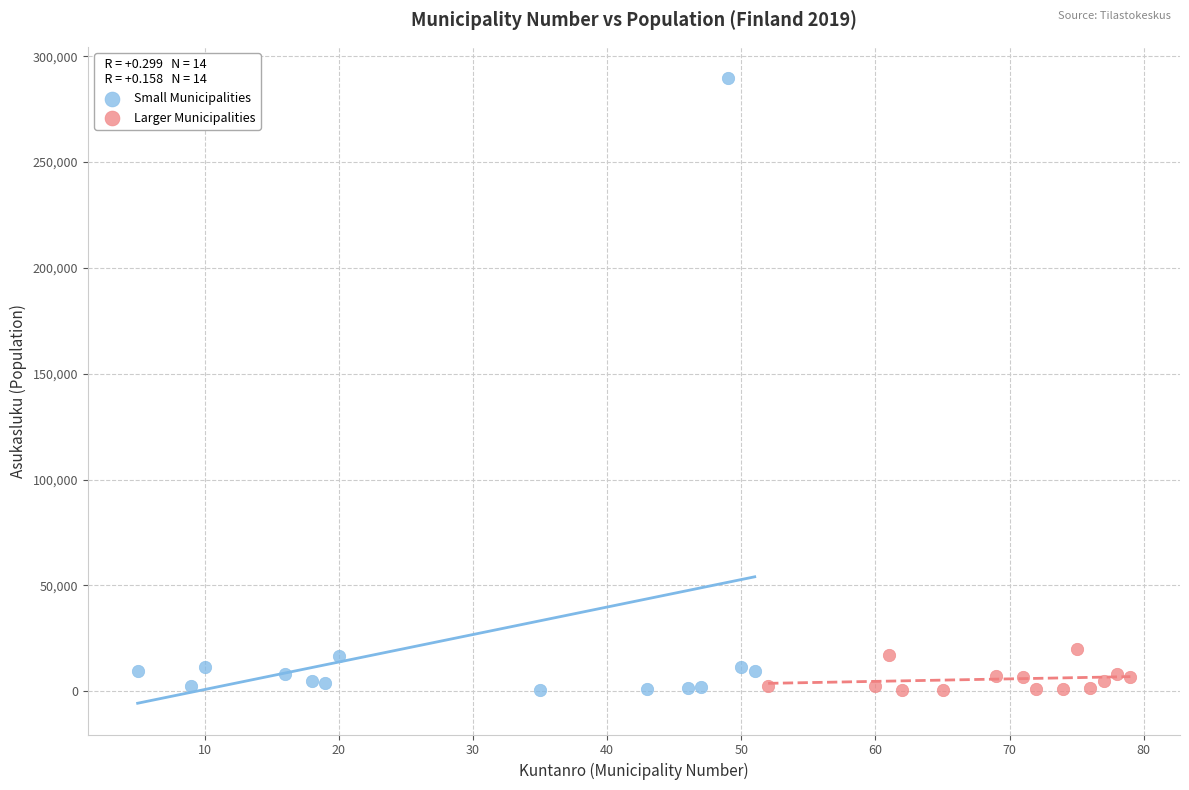

Which series has the largest Y range (max minus min)?

Small Municipalities